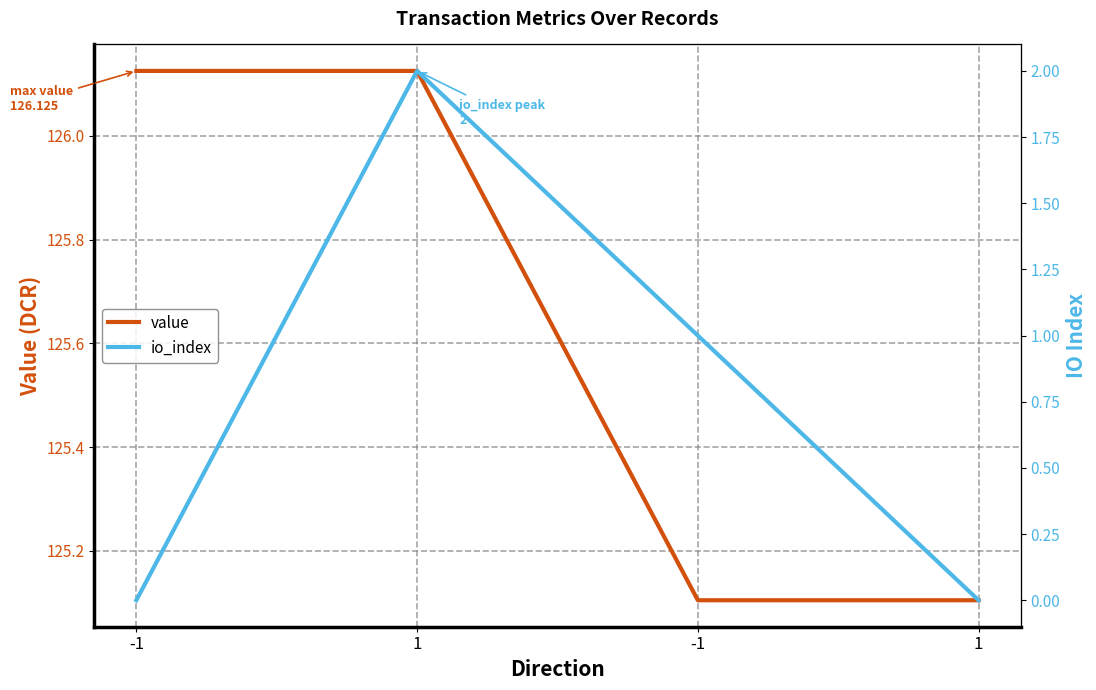

What is the difference between the value values at -1 and 1?

1.0